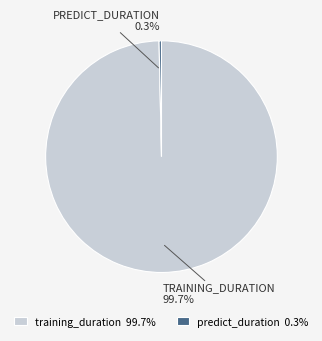

The predict_duration slice represents 0% of the pie. True or false?

True